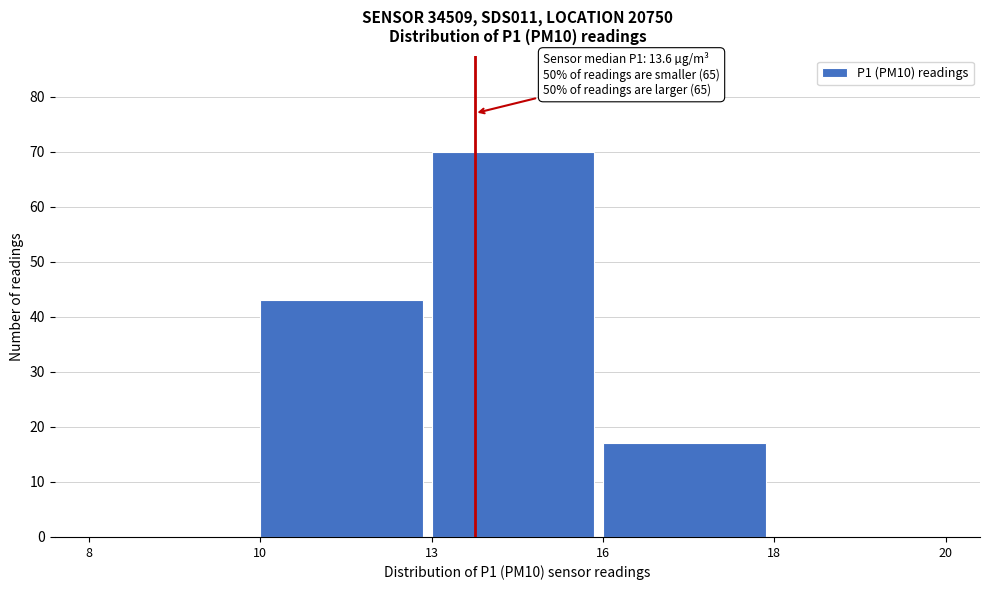

Reading left to right, transcribe all the data shown in this chart.

8=0	10=43	13=70	16=17	18=0